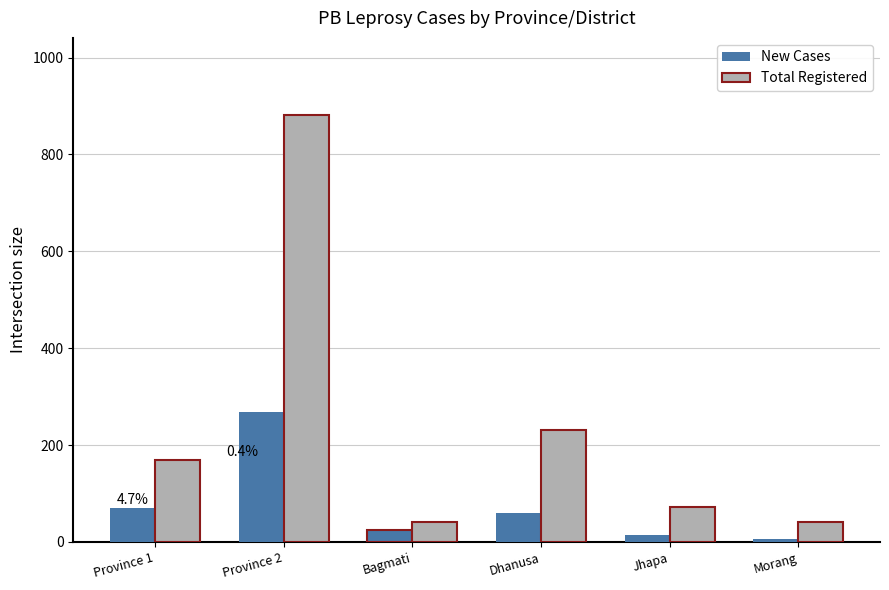

What is the sum of the Total Registered values at Bagmati and Jhapa?

114